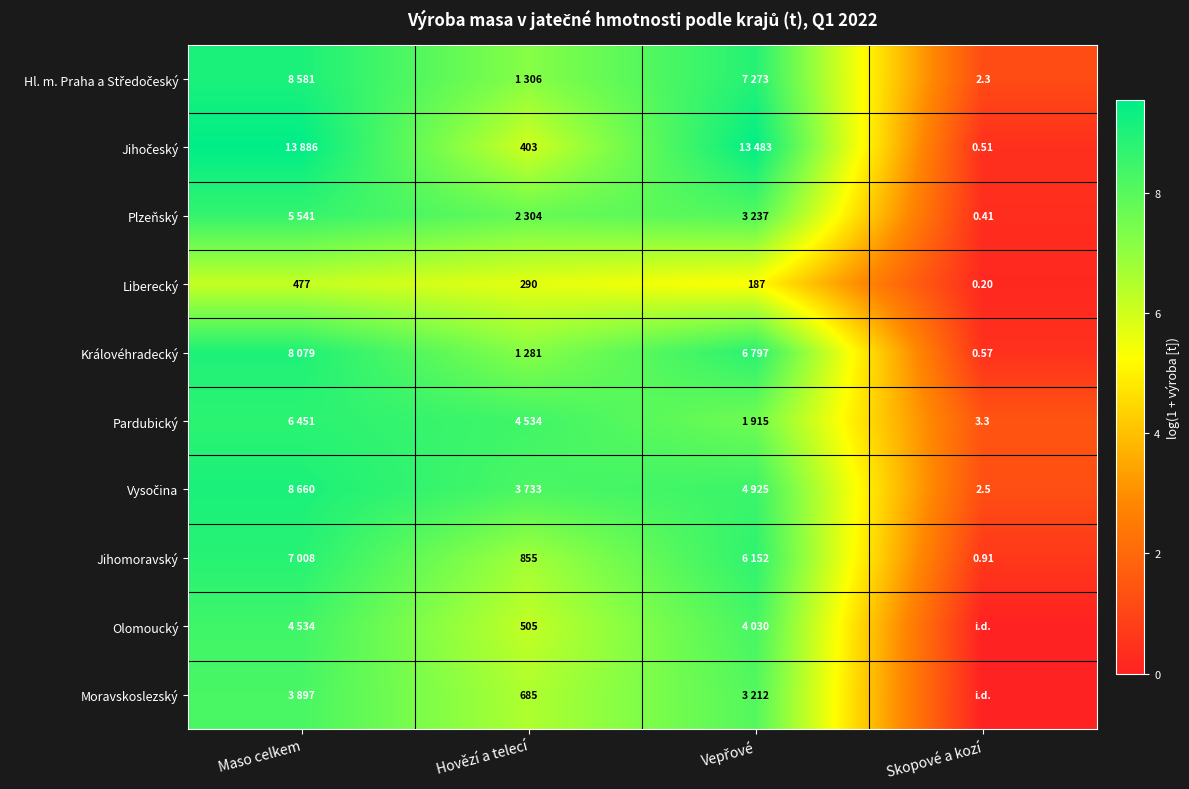

Rank the categories by Královéhradecký value from highest to lowest.

Maso celkem, Vepřové, Hovězí a telecí, Skopové a kozí